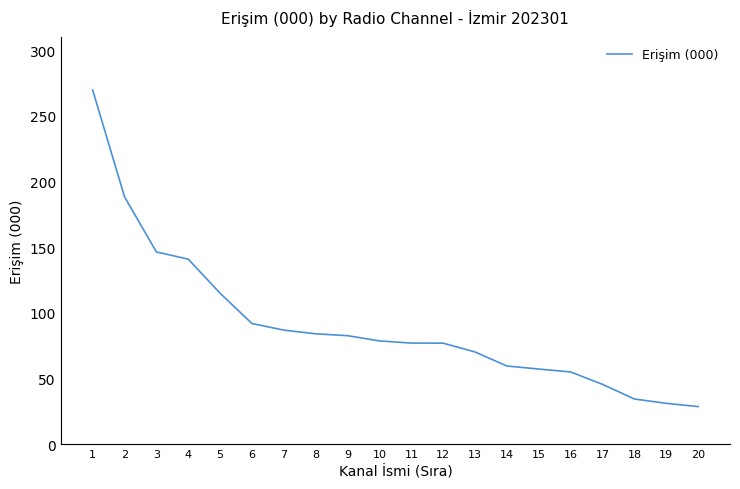

Between 20 and 5, which is larger?

5